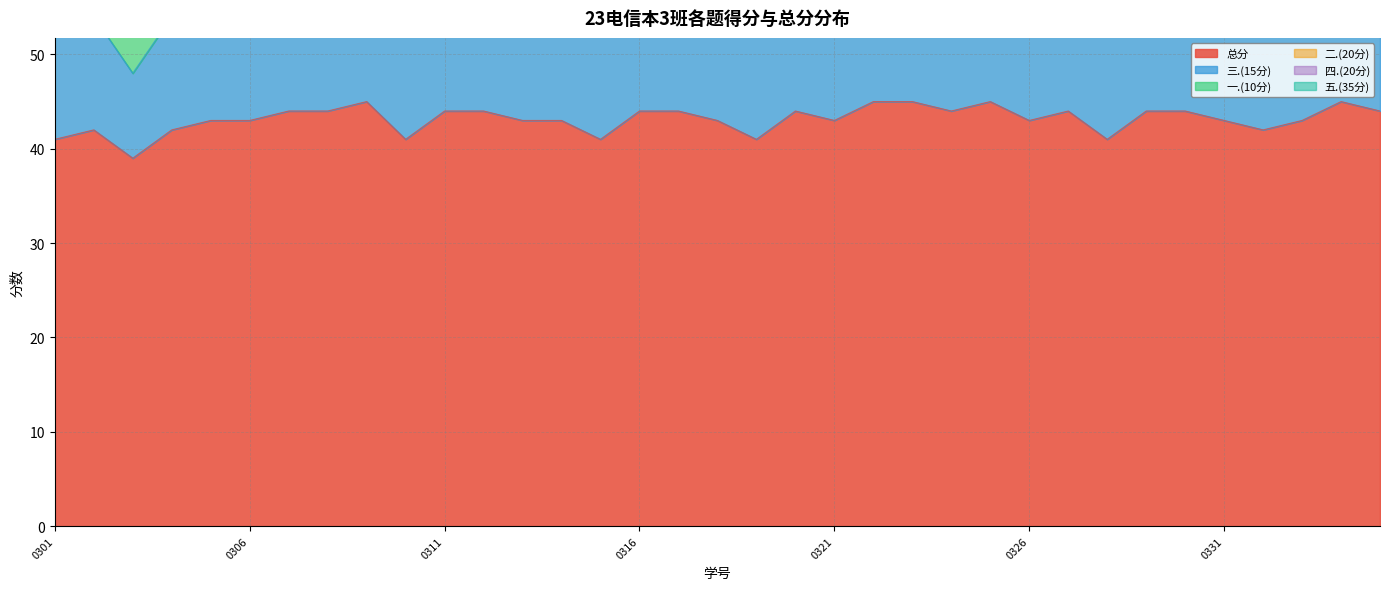

At which label does 二.(20分) reach its peak?

2314080301